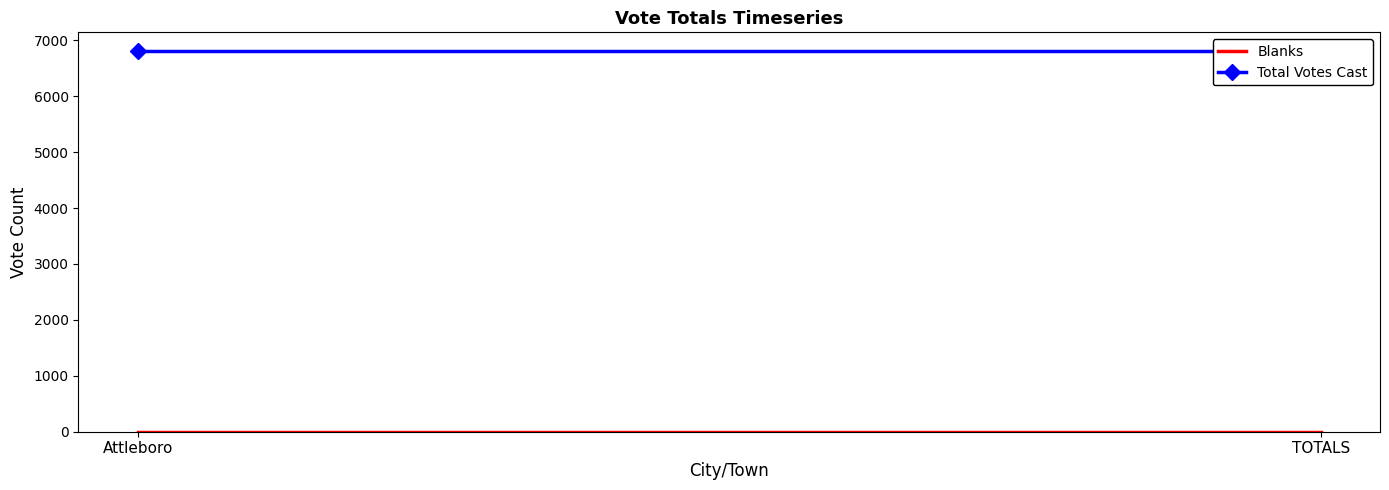

What is the difference between the highest and lowest values at TOTALS?

6803